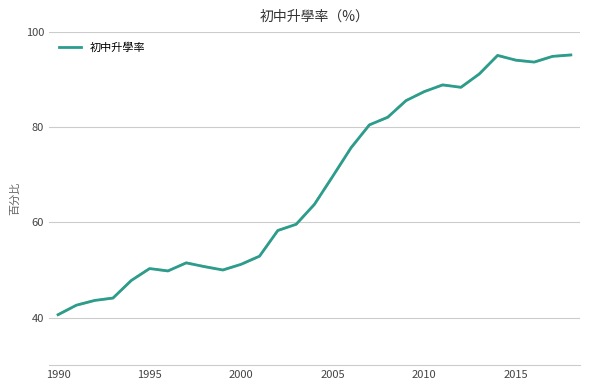

What is the smallest value displayed?

40.6